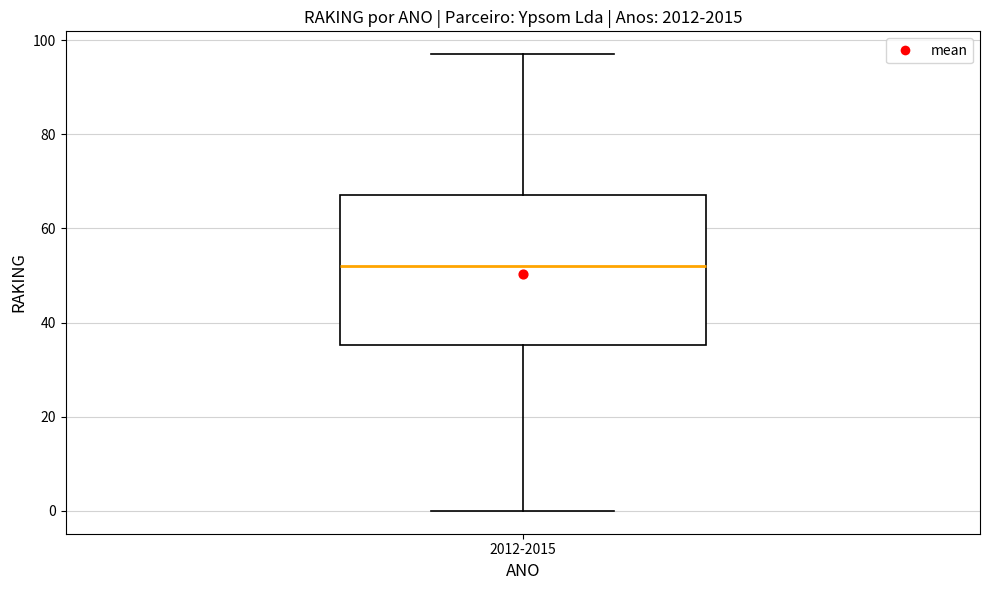

Read this box plot against the y-axis: the position of the median line, the range covered by the box, and the ends of both whiskers. The values are not printed on the chart, so give them approximately, as read against the axis.

median 52, box 36 to 68, whiskers 0 to 98